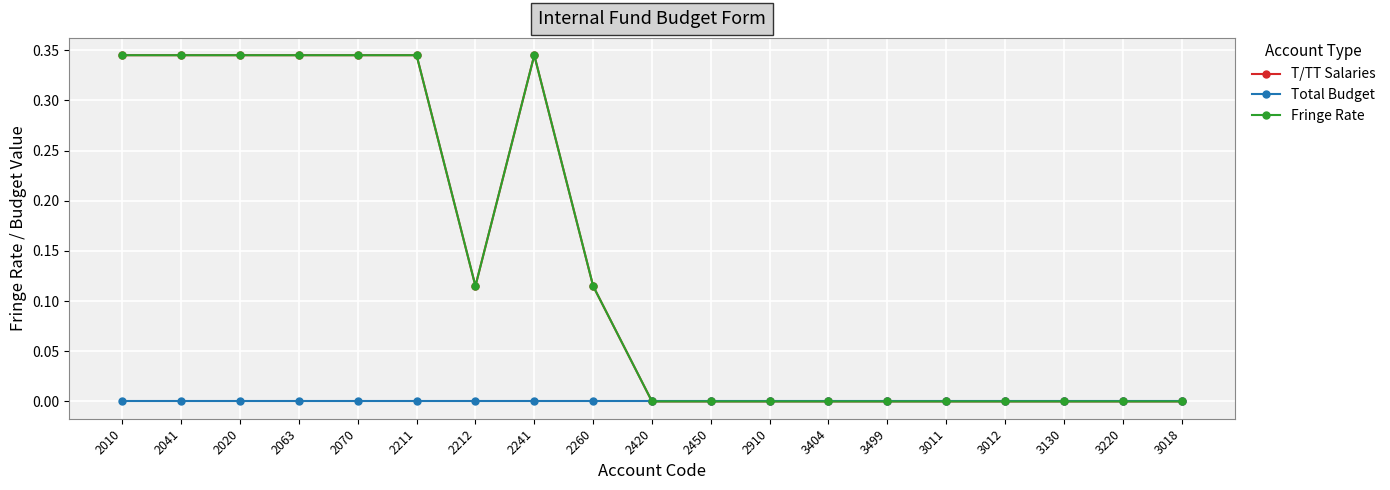

Reading left to right, transcribe all the data shown in this chart.

T/TT Salaries: 0.3	0.3	0.3	0.3	0.3	0.3	0.1	0.3	0.1	0.0	0.0	0.0	0.0	0.0	0.0	0.0	0.0	0.0	0.0
Total Budget: 0.0	0.0	0.0	0.0	0.0	0.0	0.0	0.0	0.0	0.0	0.0	0.0	0.0	0.0	0.0	0.0	0.0	0.0	0.0
Fringe Rate: 0.3	0.3	0.3	0.3	0.3	0.3	0.1	0.3	0.1	0.0	0.0	0.0	0.0	0.0	0.0	0.0	0.0	0.0	0.0